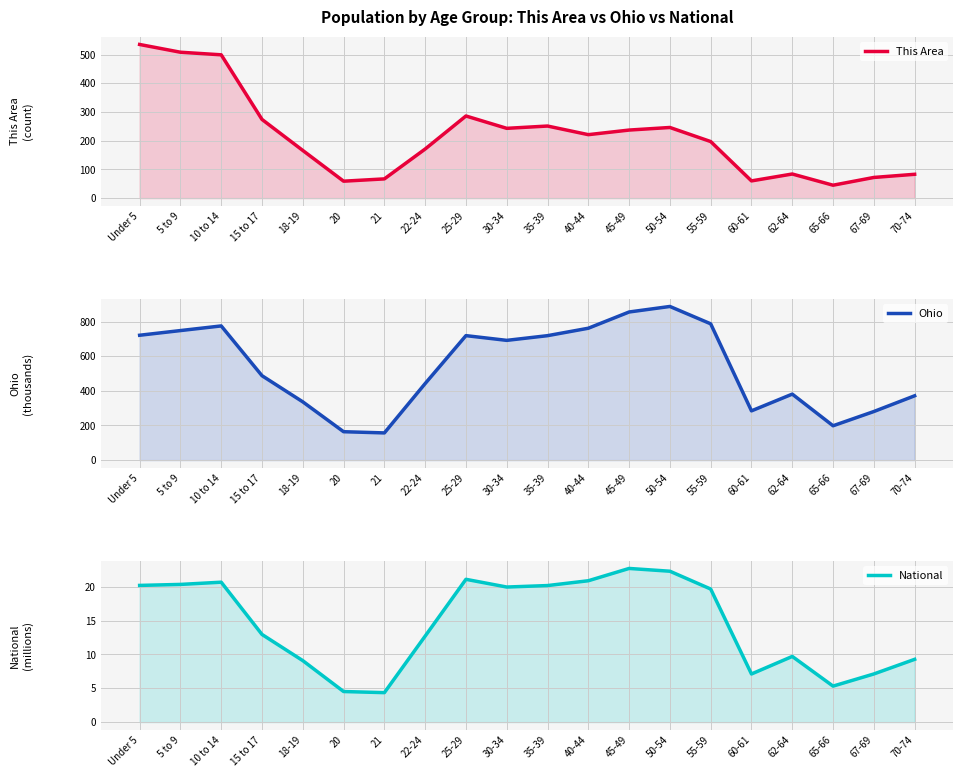

What is the average value of the Ohio series?

538.2